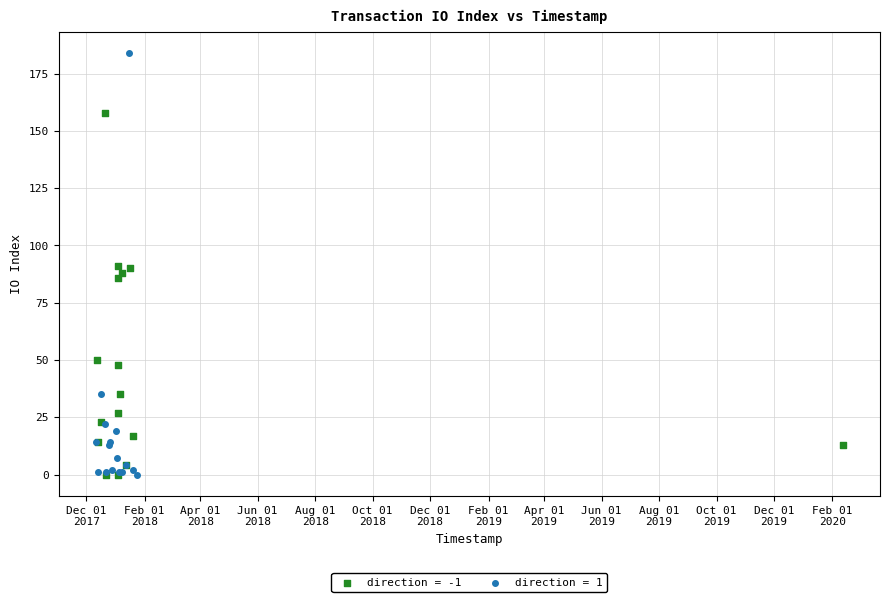

Which series reaches the maximum Y coordinate?

direction = 1